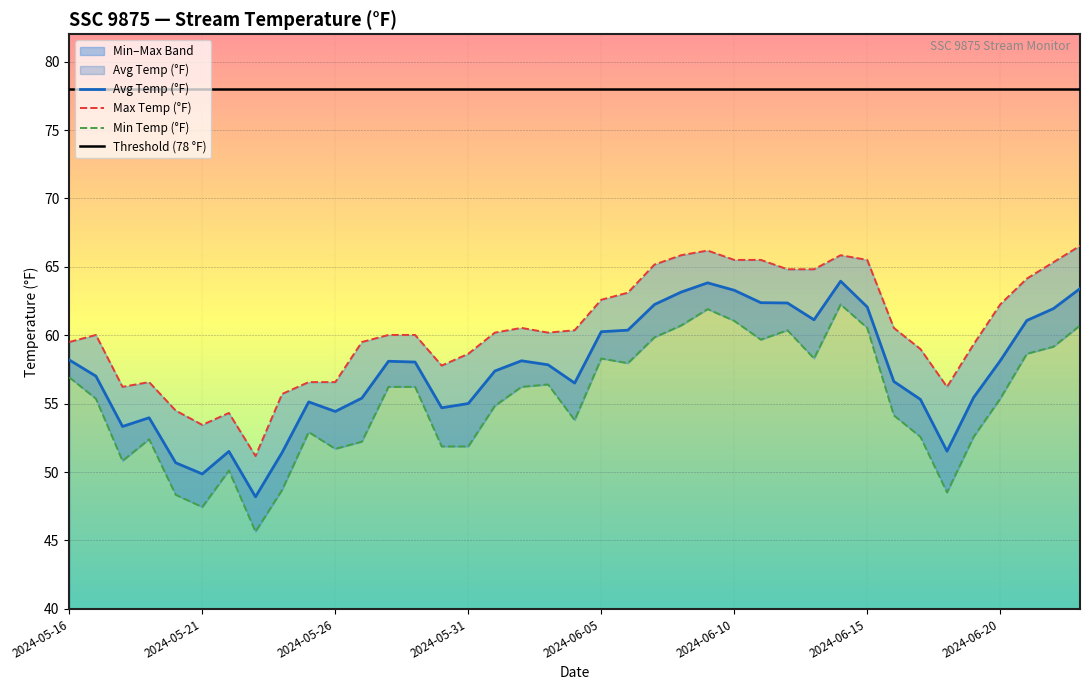

True or false: Threshold (78 °F) and Avg Temp (°F) intersect in this chart.

False